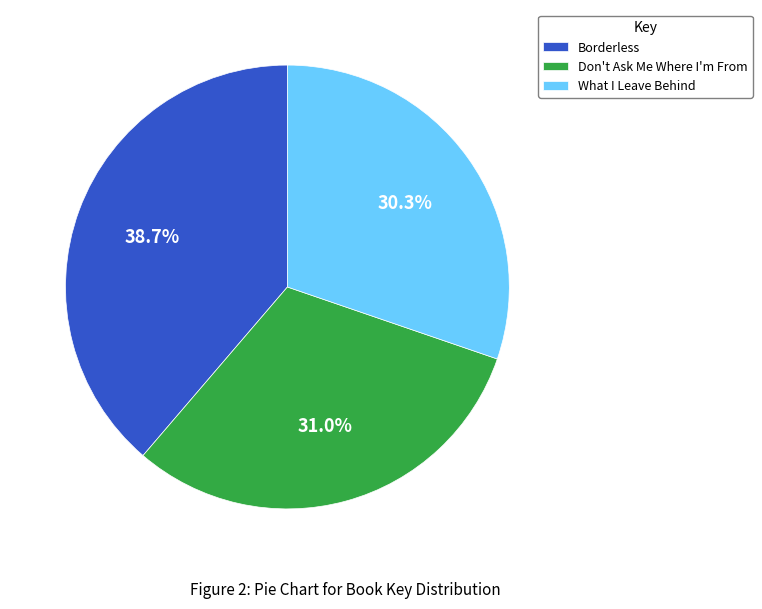

Which slice is the smallest?

What I Leave Behind